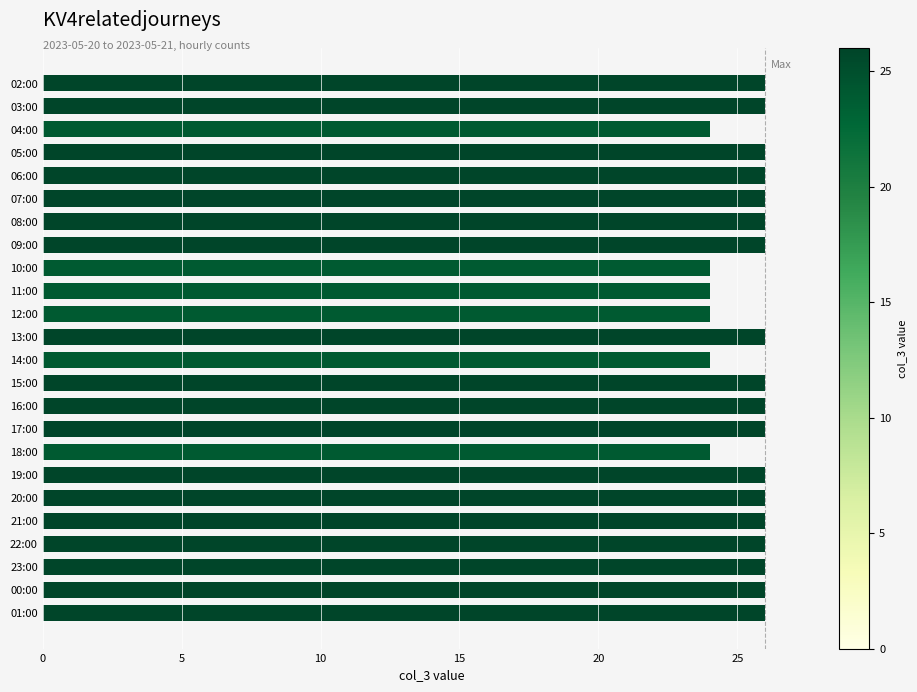

What position from the top is 23:00?

22